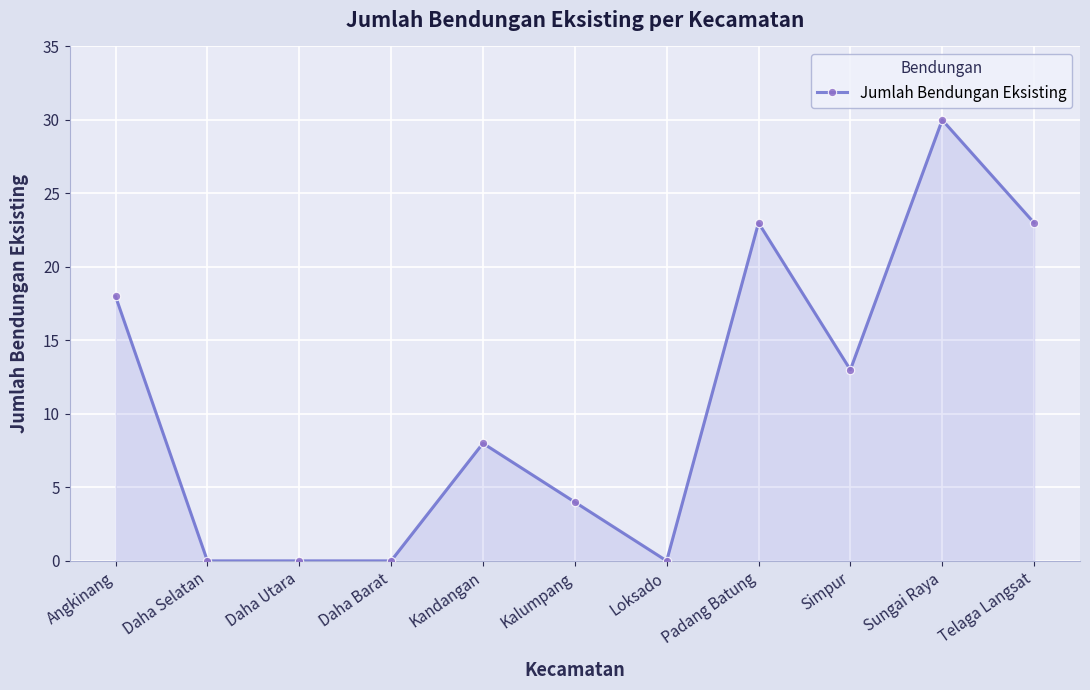

The value at Sungai Raya is 49. True or false?

False